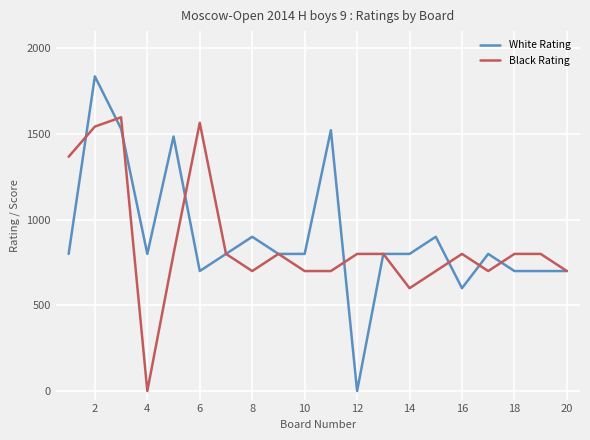

List the series in order of their peak value, highest first.

White Rating, Black Rating